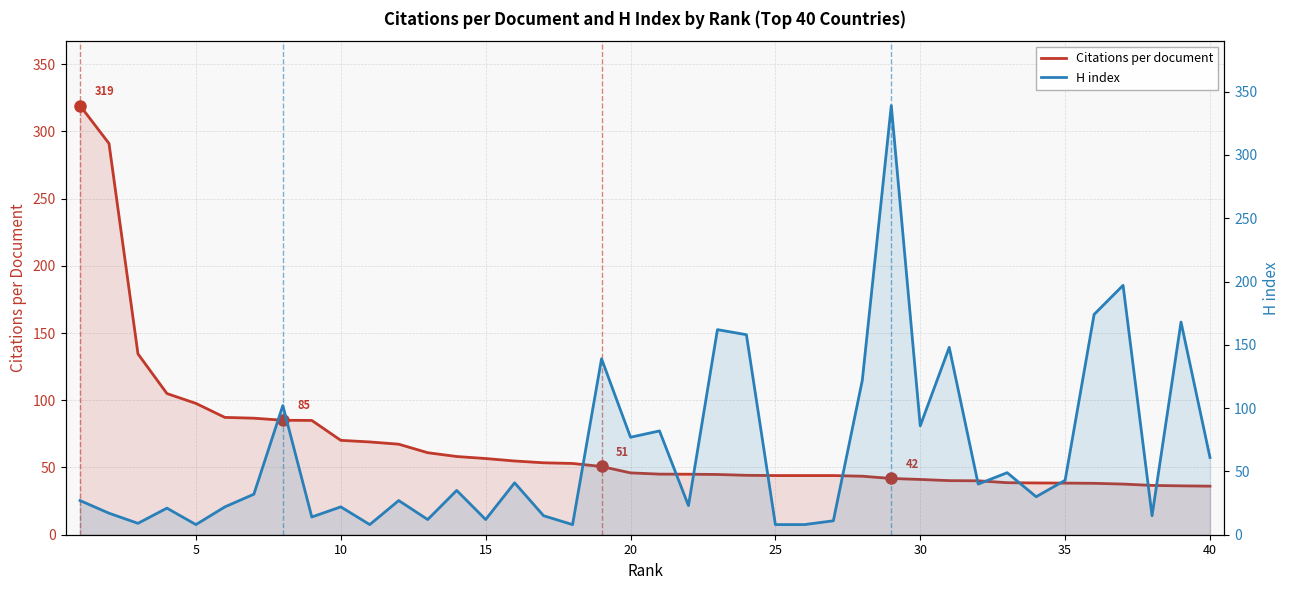

What is the minimum value for H index?

8.0